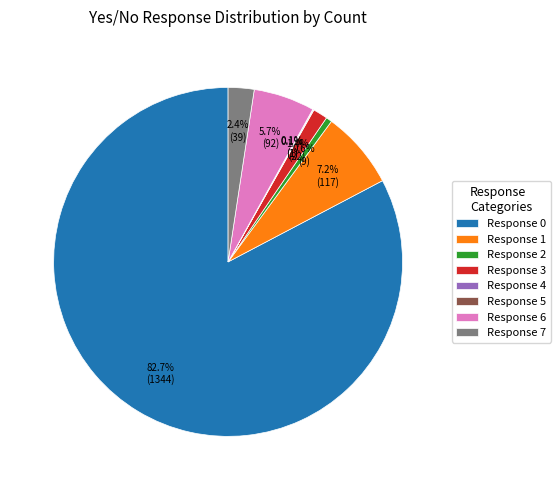

Which has a higher value, Response 1 or Response 0?

Response 0